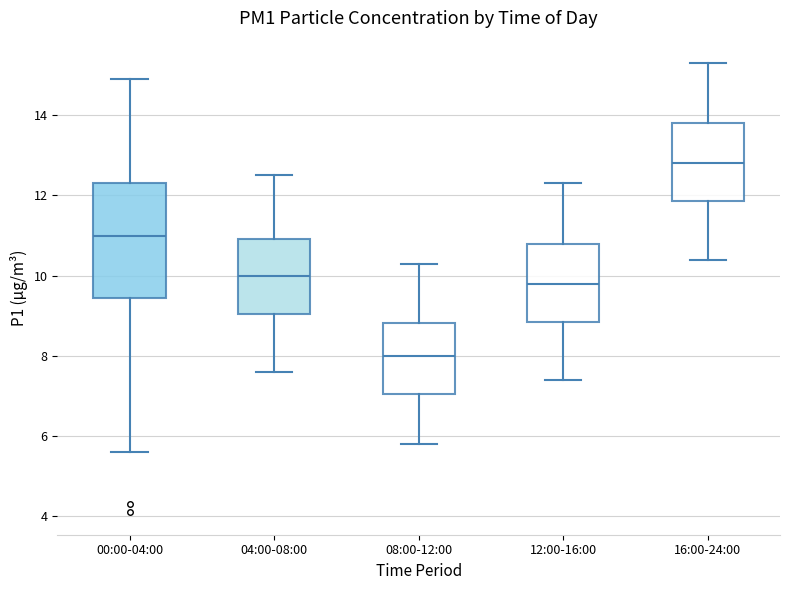

Which box's median line is the lowest?

08:00-12:00